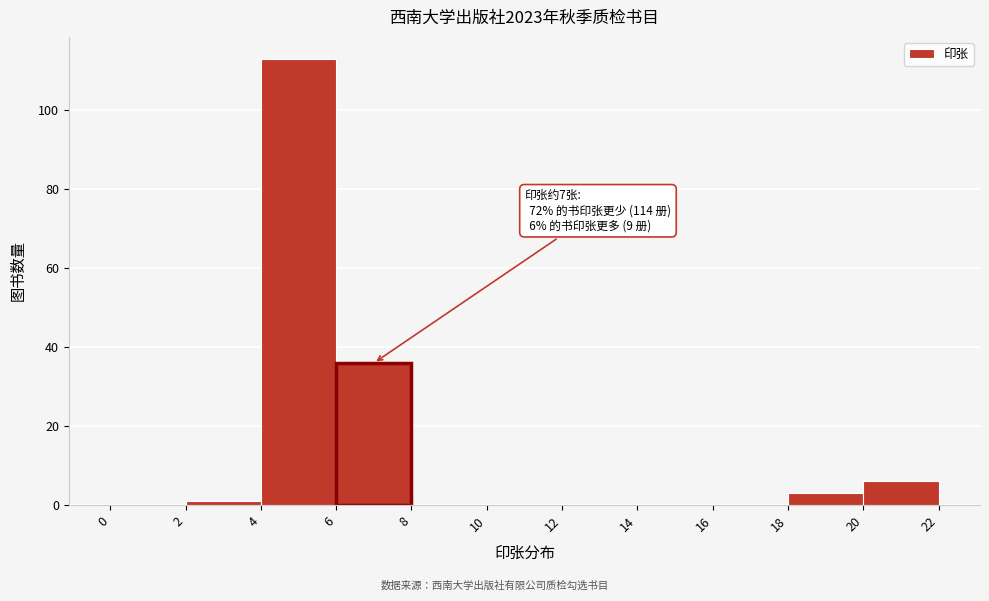

Which range on the x-axis has the tallest bar?

4 to 6